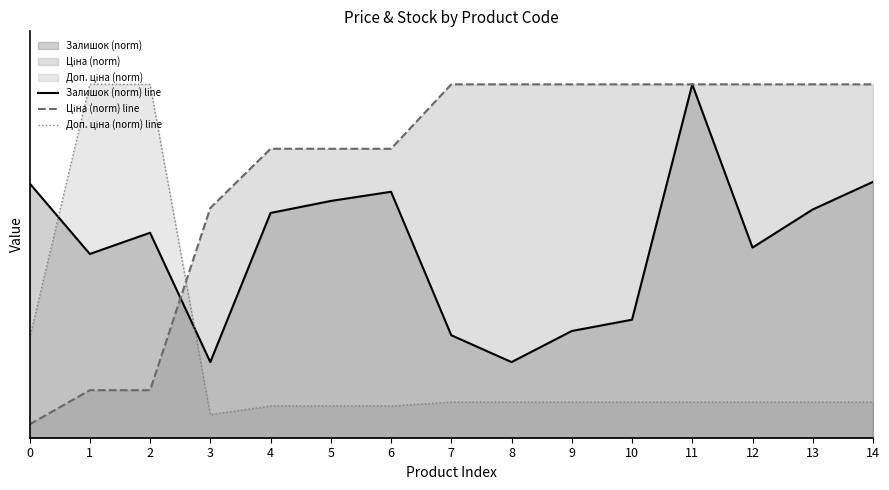

Does the chart display data point markers on the line(s)?

No